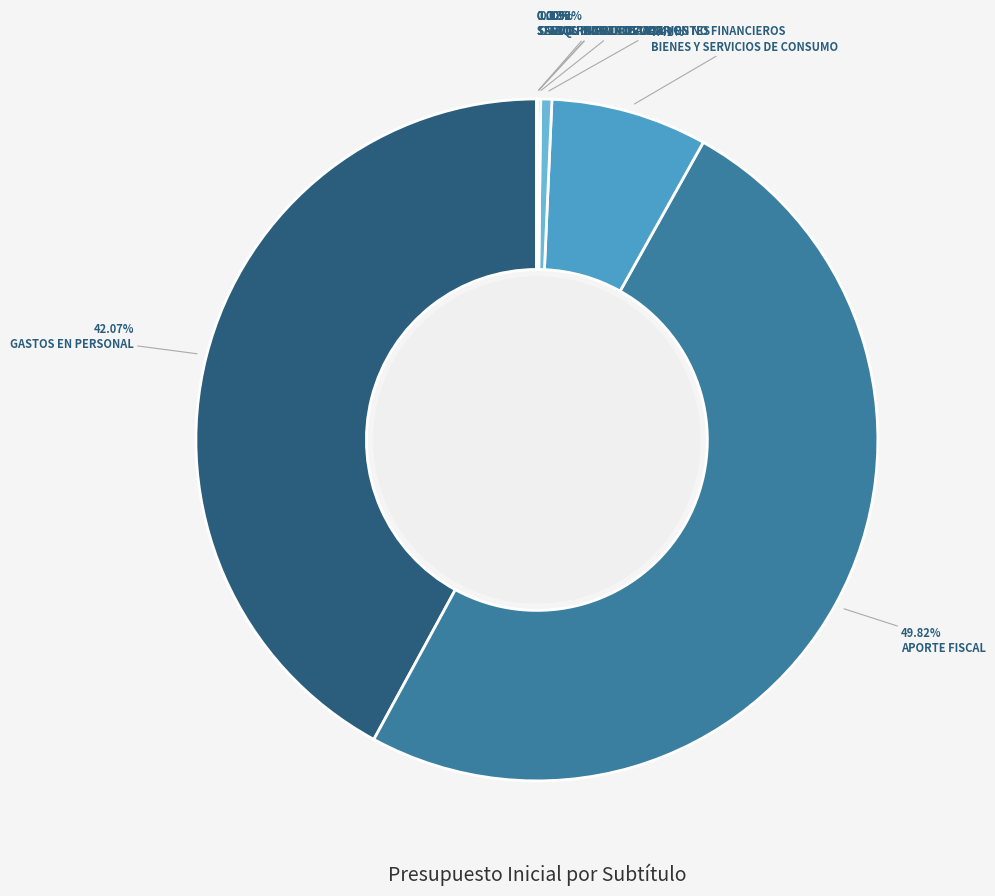

To the nearest percent, what is the difference between the largest and smallest slice percentages?

50%